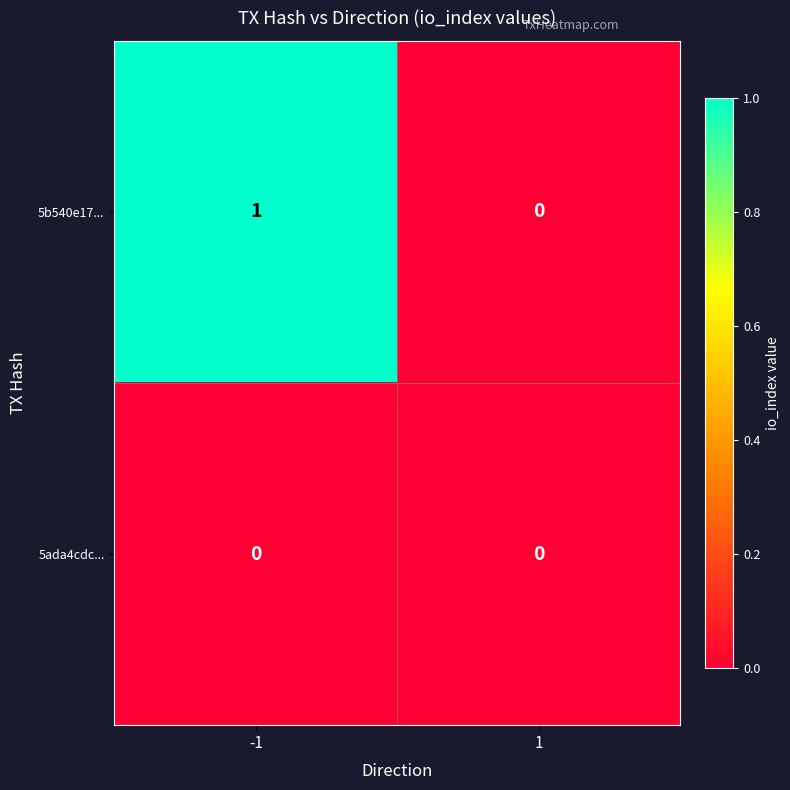

What is the greatest value displayed?

1